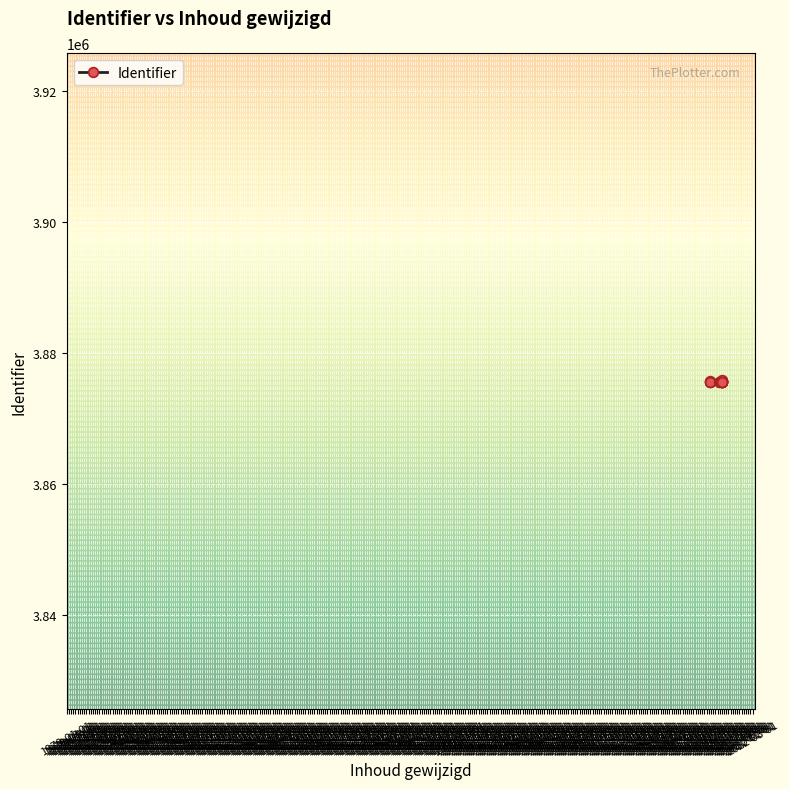

What is the label of the 10th point from the right?

1971-09-01